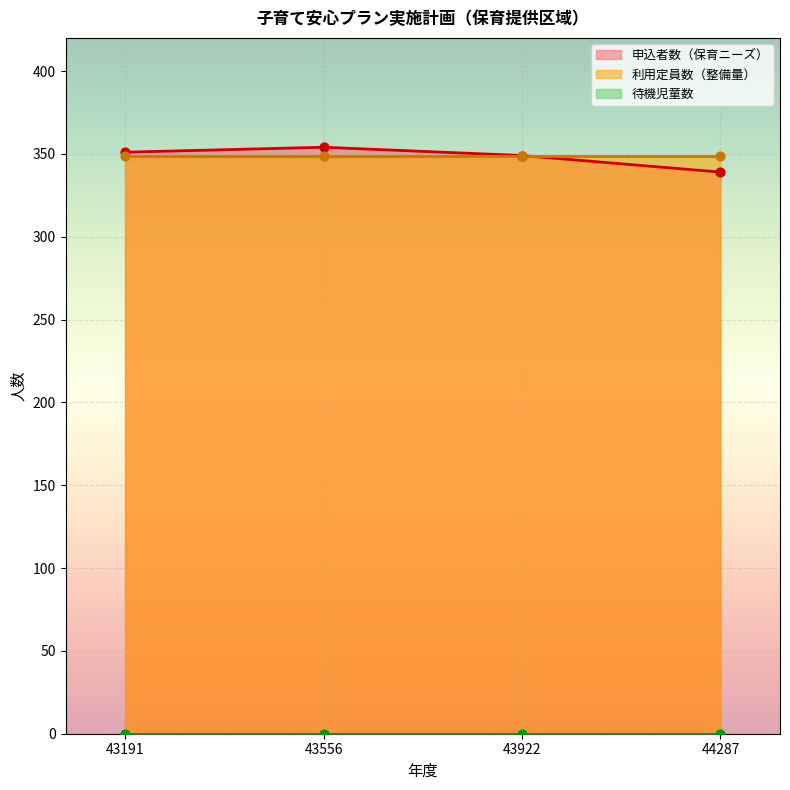

Which series contains the lowest Y value?

待機児童数